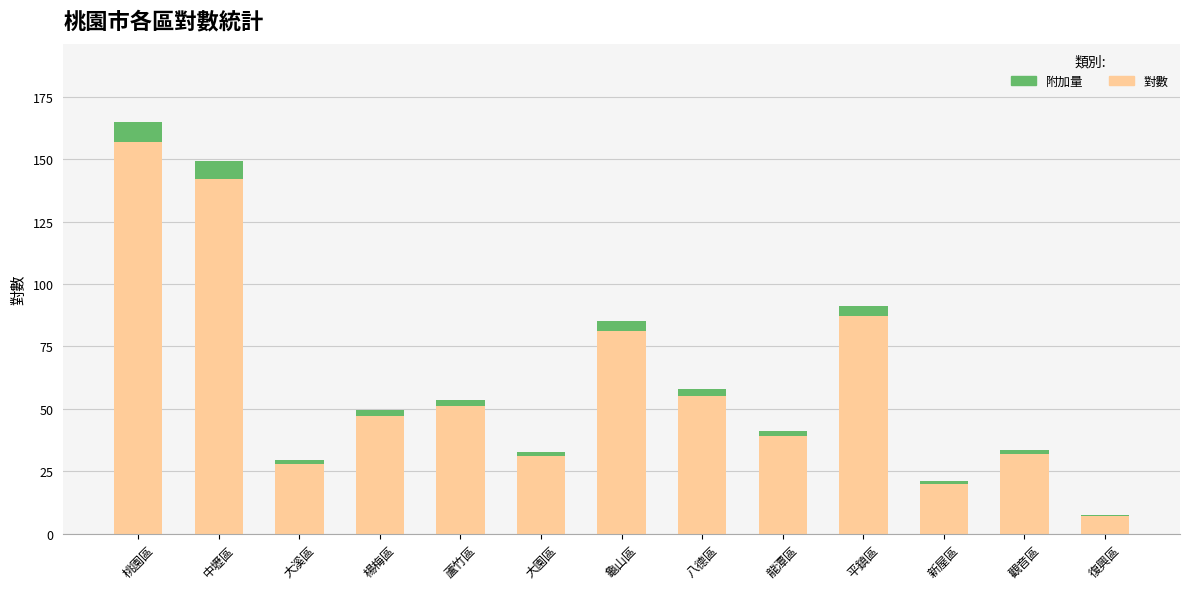

What is the total value across all series at 龜山區?

85.1